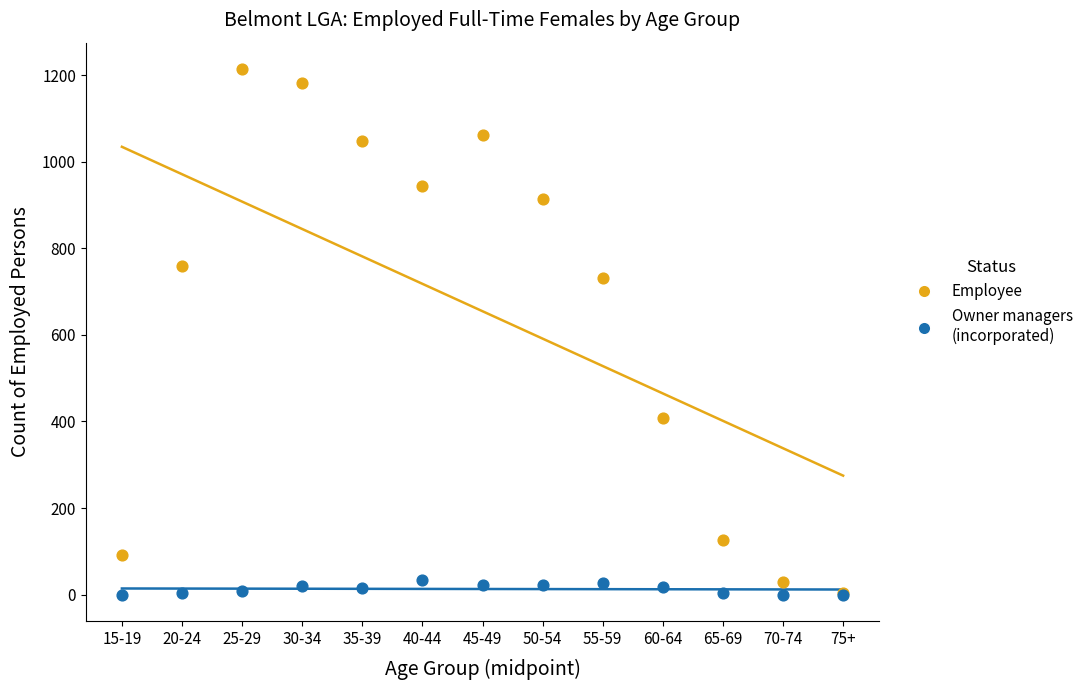

Across all series, what Y value is closest to 607?

731